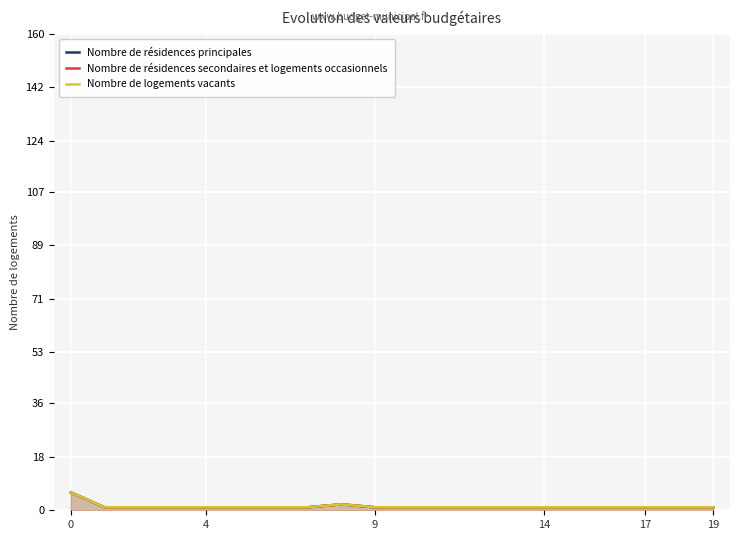

What is the difference between the maximum and minimum values in the Nombre de logements vacants series?

5